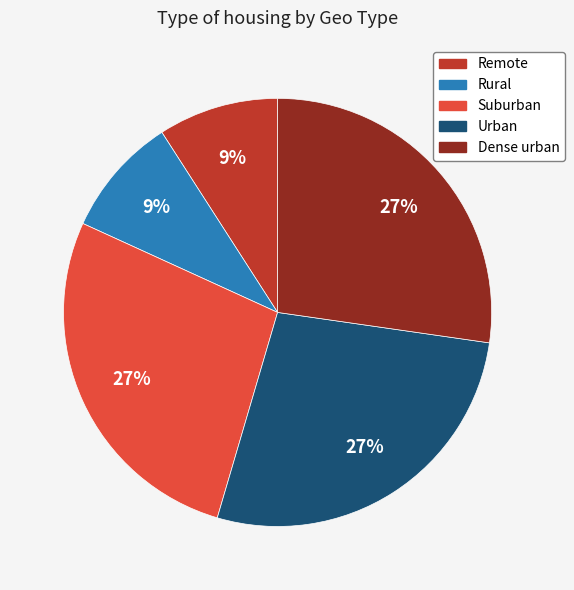

How many slices are in this pie chart?

5